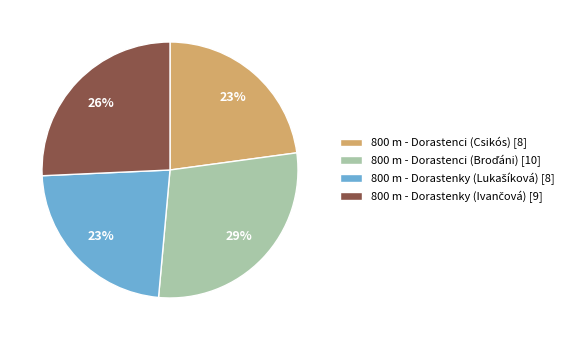

To the nearest percent, what percentage of the pie is 800 m - Dorastenci (Csikós) [8]?

23%